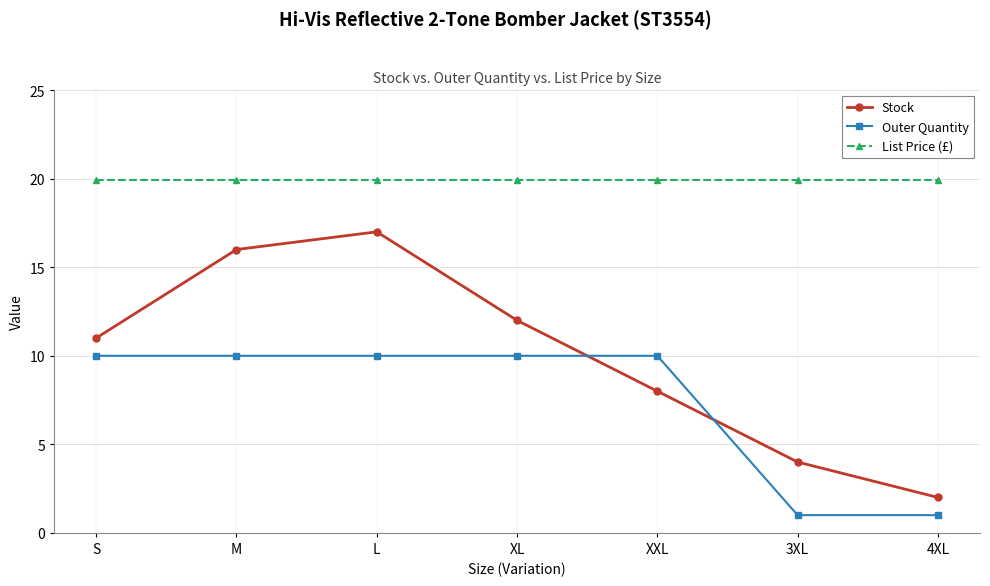

Does the chart display data point markers on the line(s)?

Yes